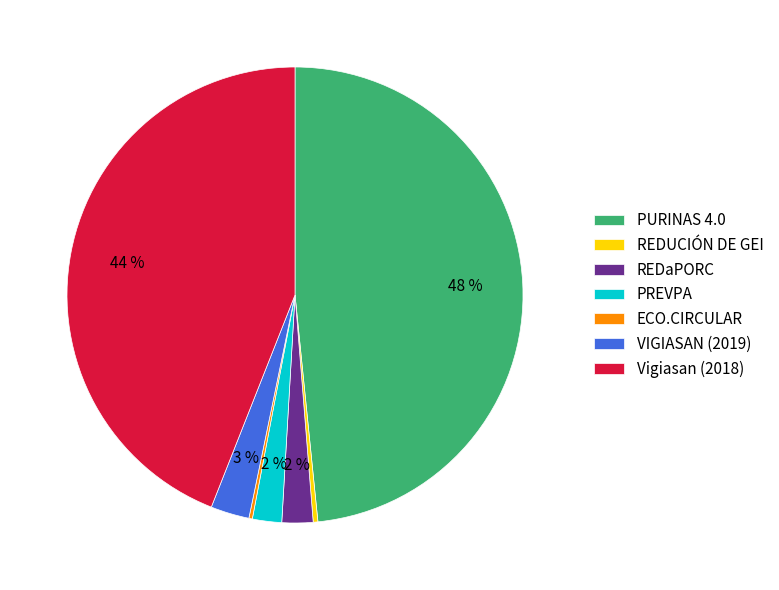

To the nearest percent, what percentage of the pie is PURINAS 4.0?

48%